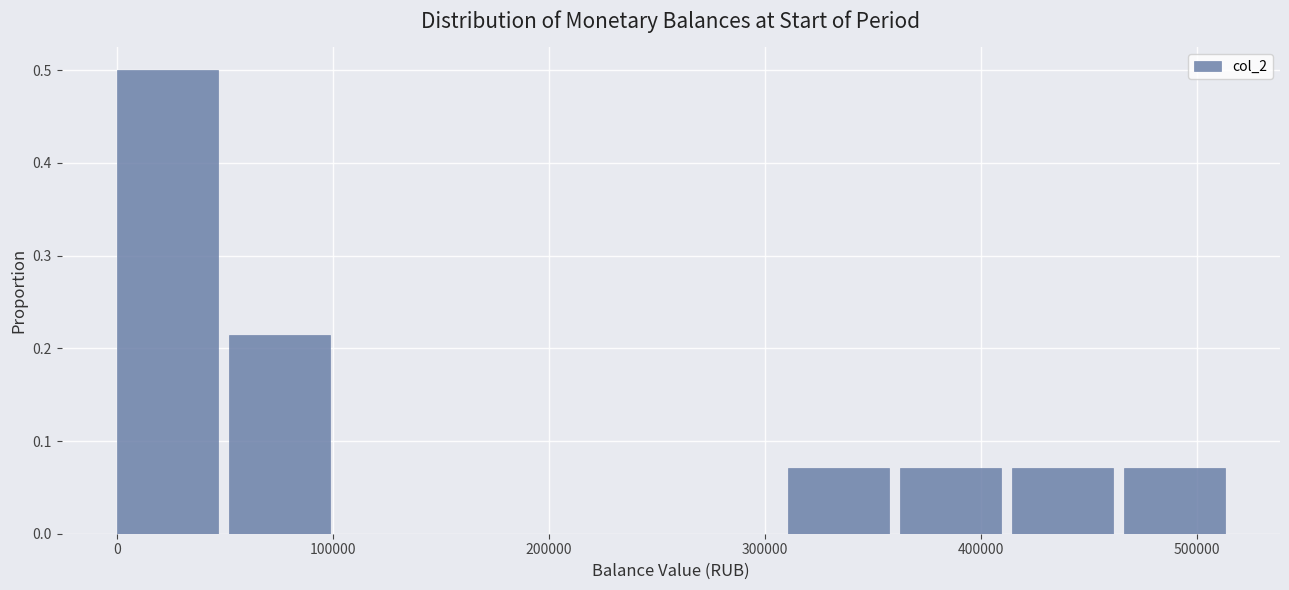

What is the height of the bar covering 50000 to 100000 on the x-axis? Neither the bar edges nor the heights are printed on the chart, so give them approximately, as read against the axes.

0.21